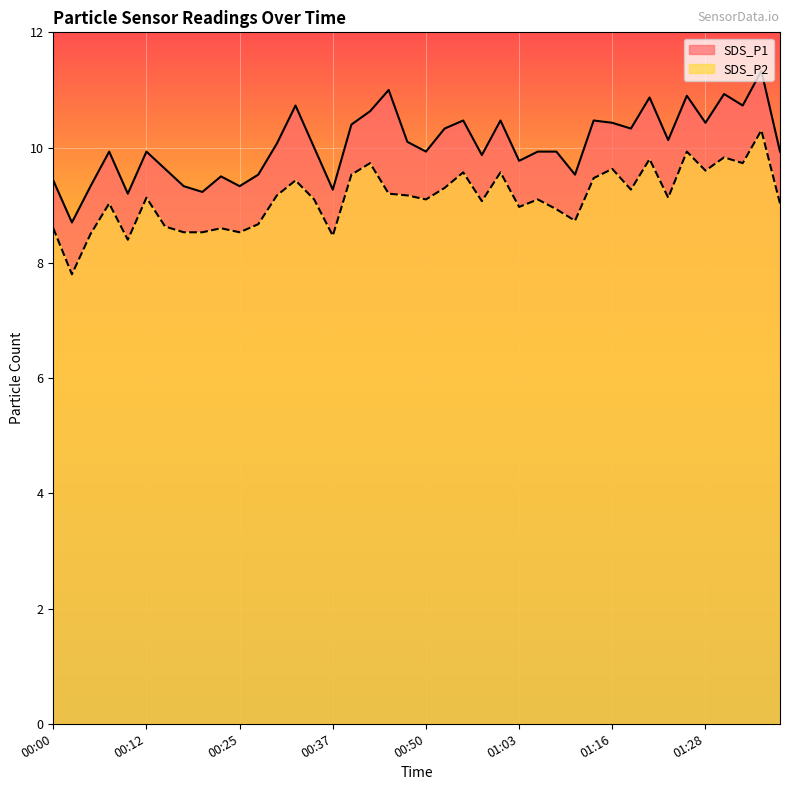

What is the total value across all series at 00:50?

19.0